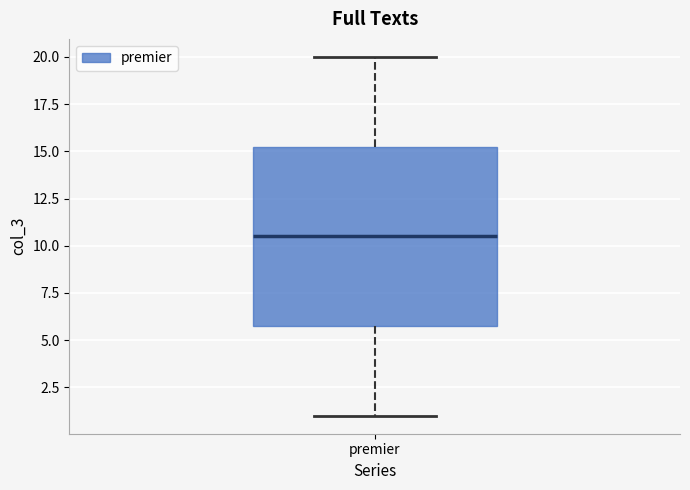

Read this box plot against the y-axis: the position of the median line, the range covered by the box, and the ends of both whiskers. The values are not printed on the chart, so give them approximately, as read against the axis.

median 10.5, box 6.0 to 15.5, whiskers 1.0 to 20.0